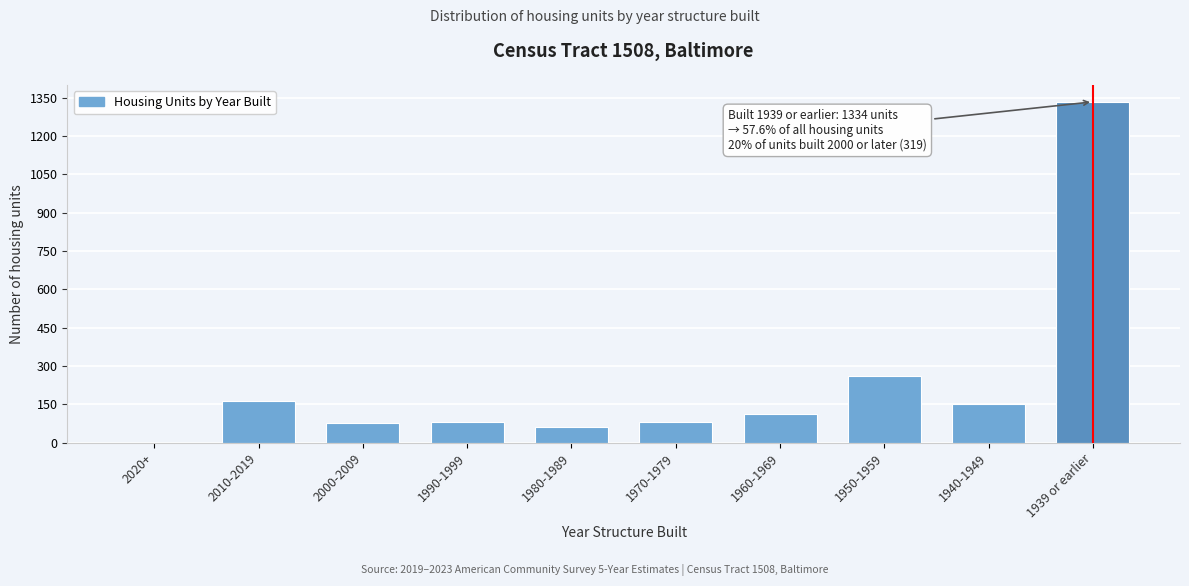

The chart shows a value of 97 at 2010-2019. True or false?

False